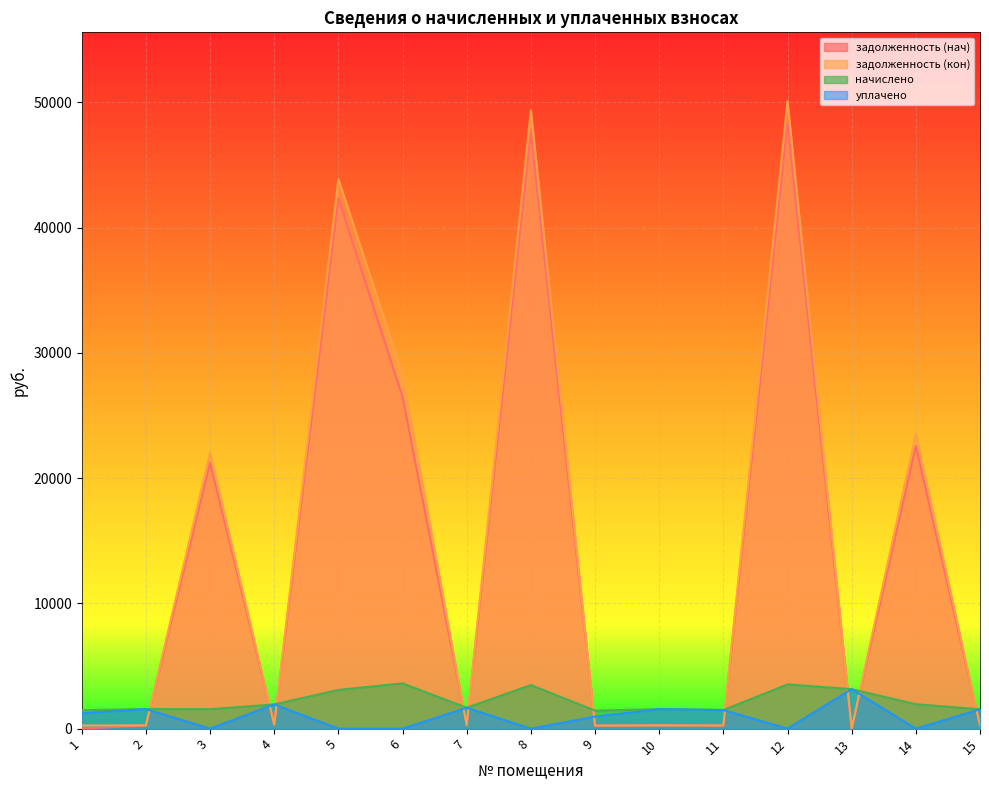

Where does the уплачено series first go above 1226?

1